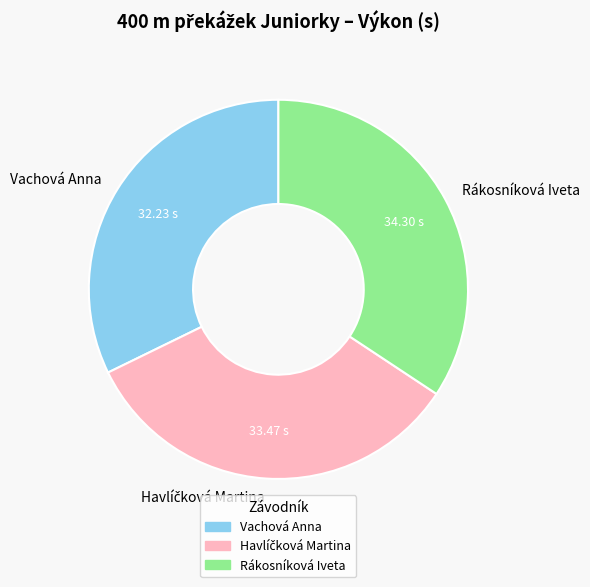

Is there a majority slice in this chart?

No